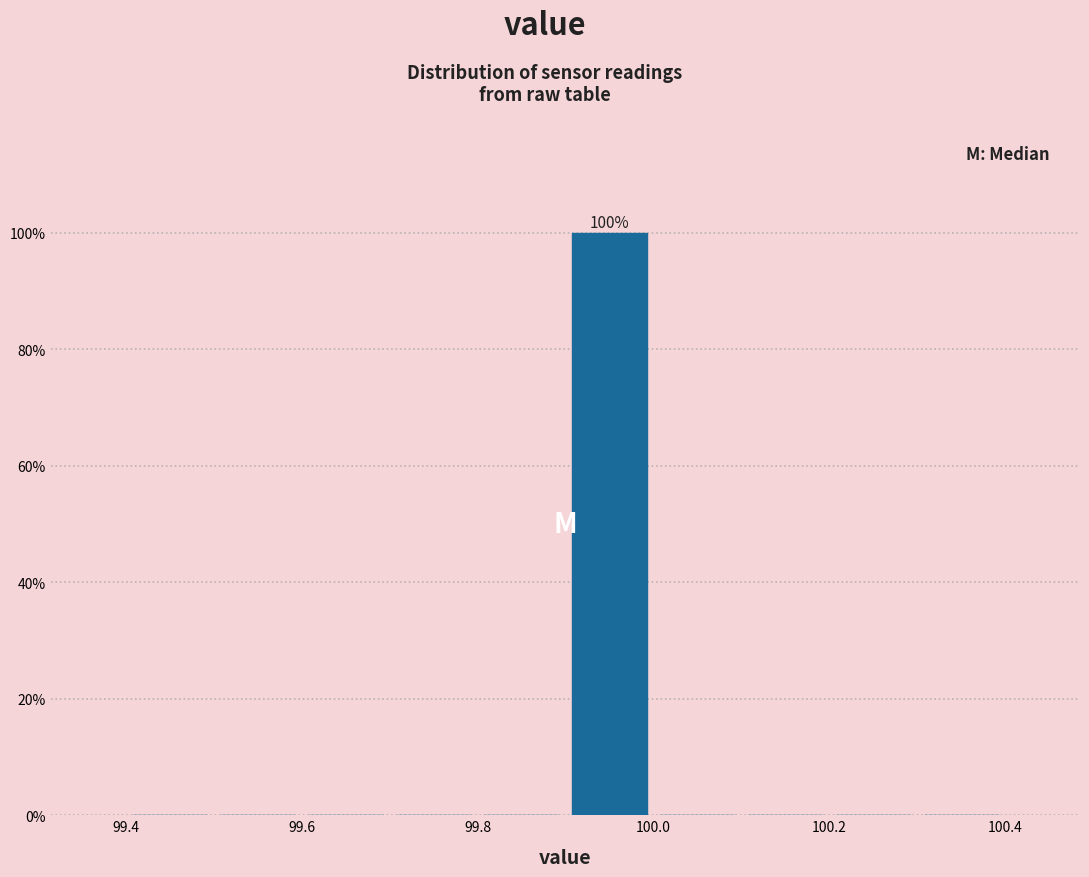

Over which range of the x-axis is the bar tallest?

99.9 to 100.0